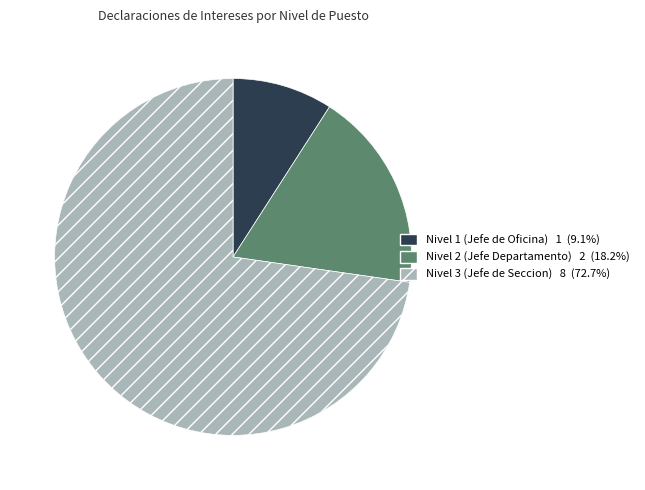

Is there any slice that represents more than half of the pie?

Yes